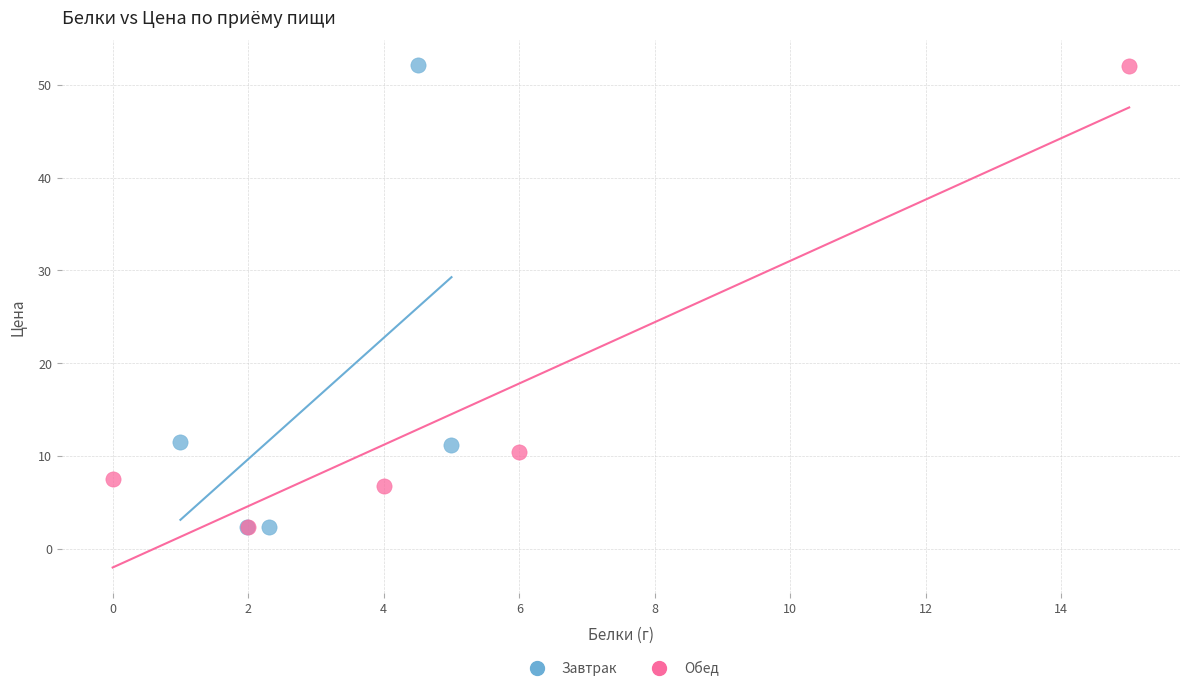

Which series has the widest spread of Y values?

Завтрак